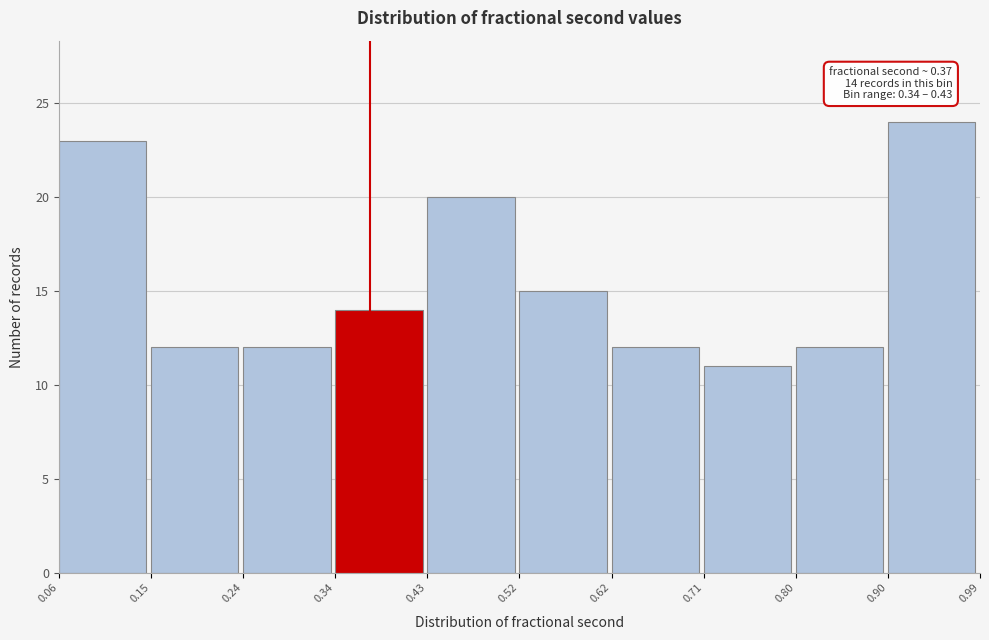

Which range on the x-axis has the tallest bar?

0.90 to 0.99